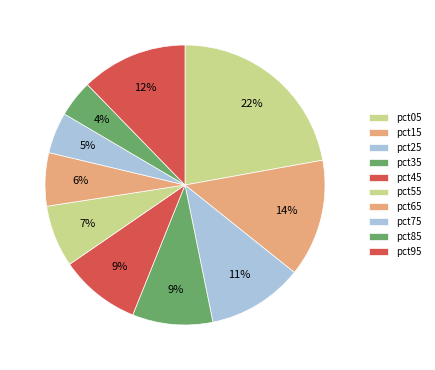

How many segments does this pie chart have?

10